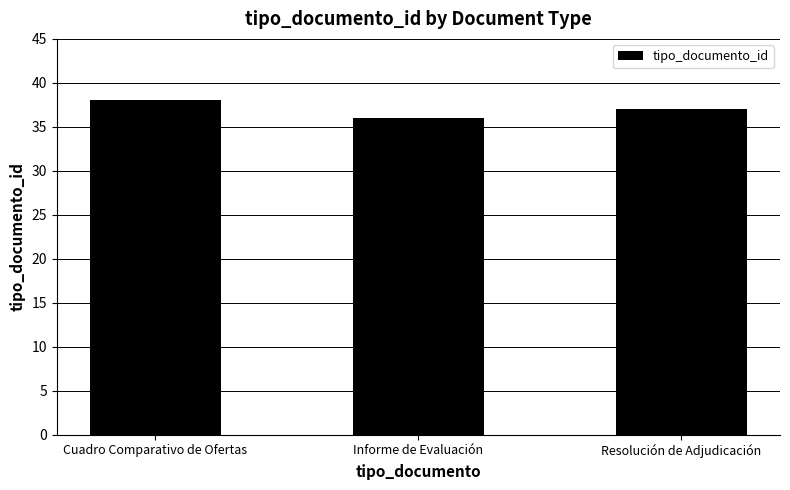

True or false: the data shows 38 at Cuadro Comparativo de Ofertas.

True